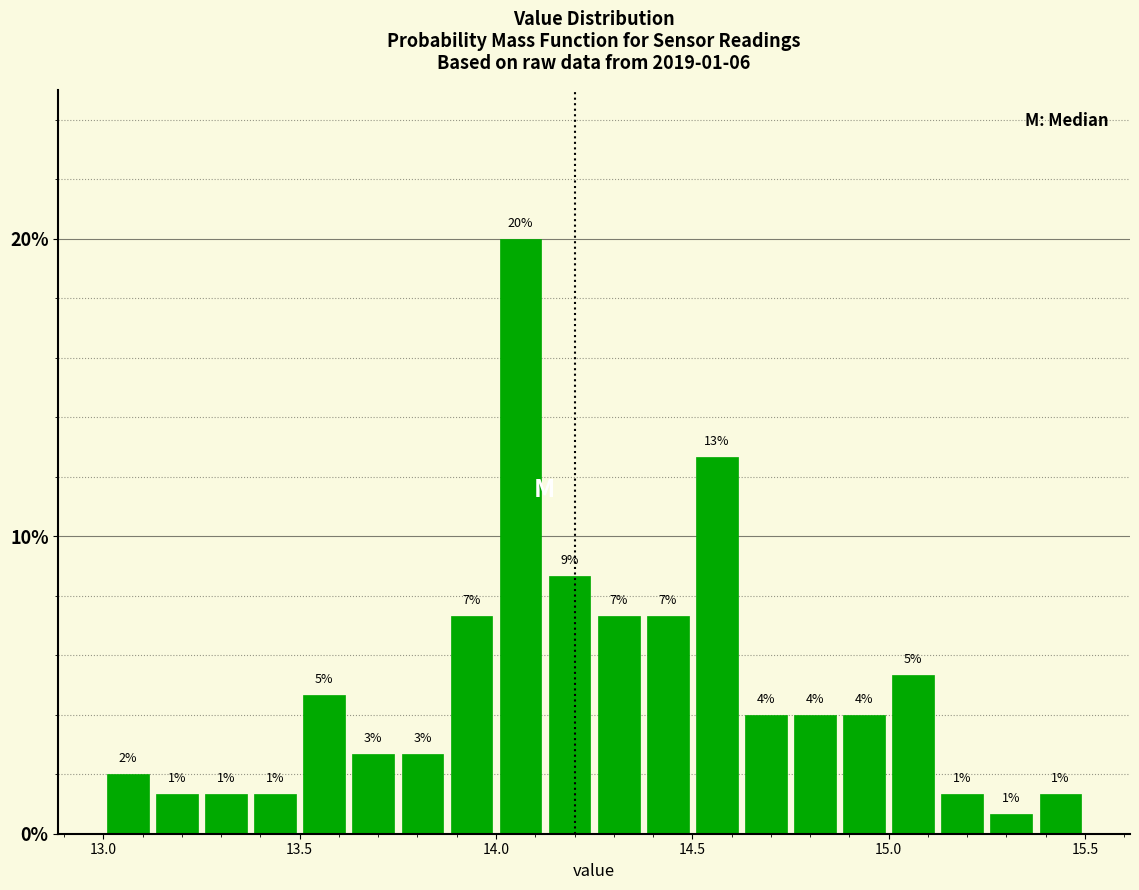

Read against the x-axis, roughly where is the centre of the tallest bar?

14.05